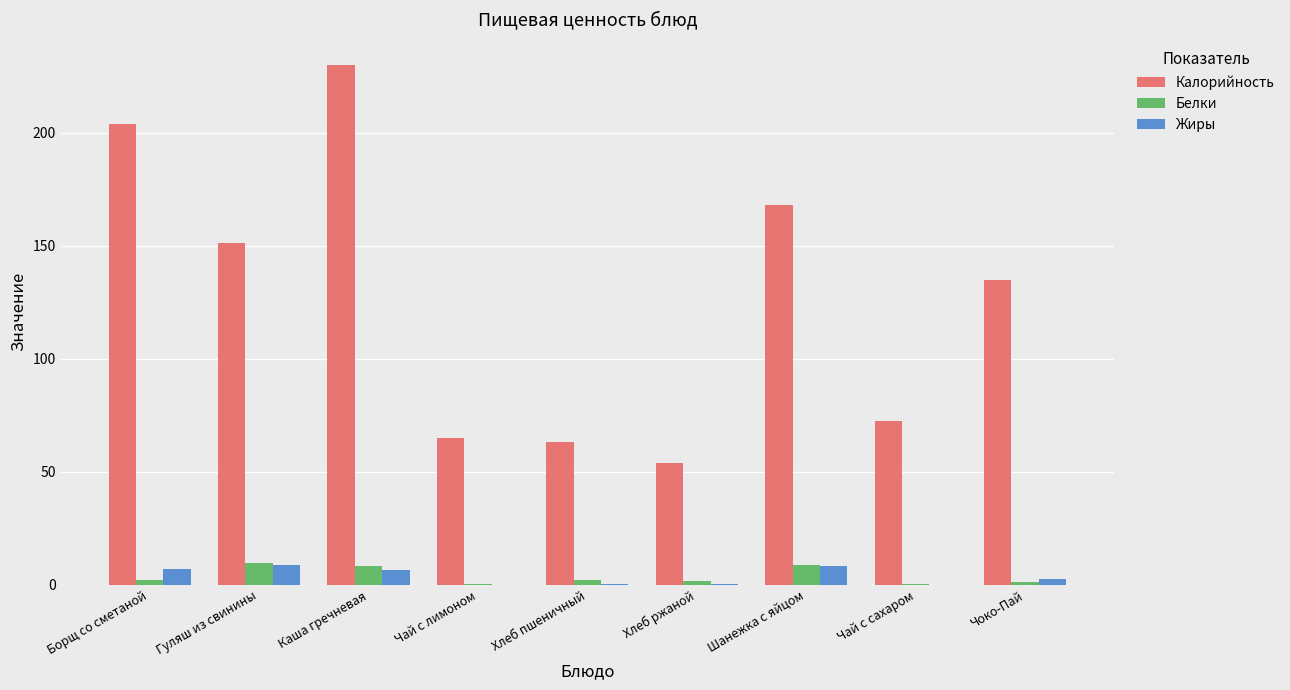

Where does the Калорийность series first go above 135?

Борщ со сметаной